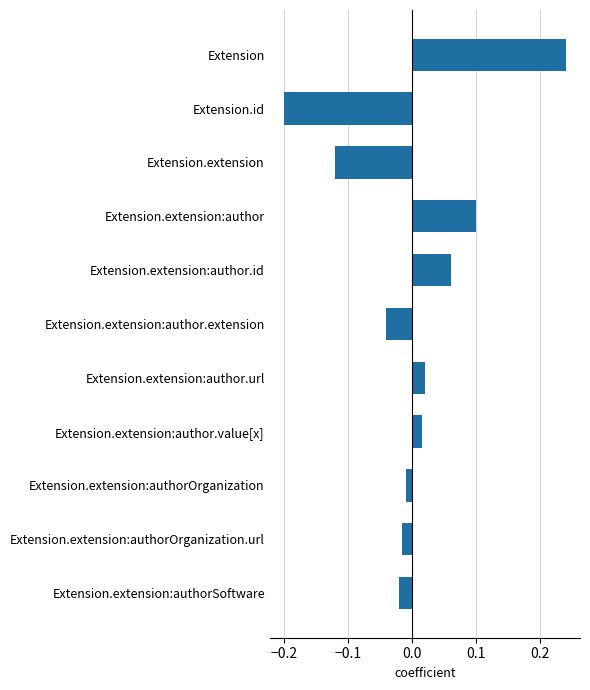

How many categories are shown in the chart?

11